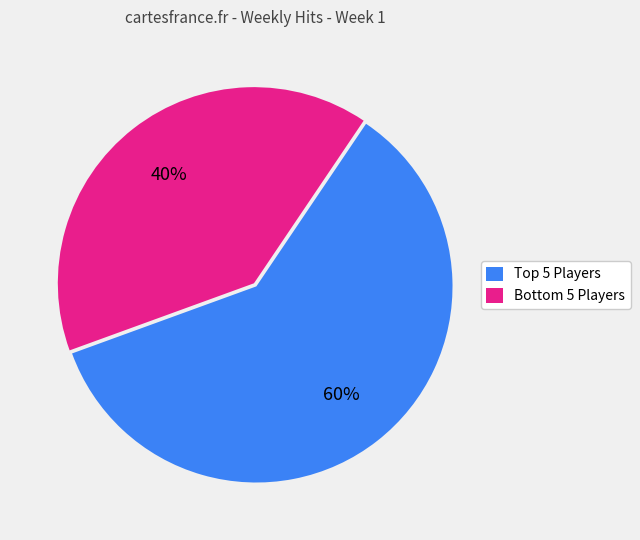

To the nearest percent, what is the difference between the largest and smallest slice percentages?

20%